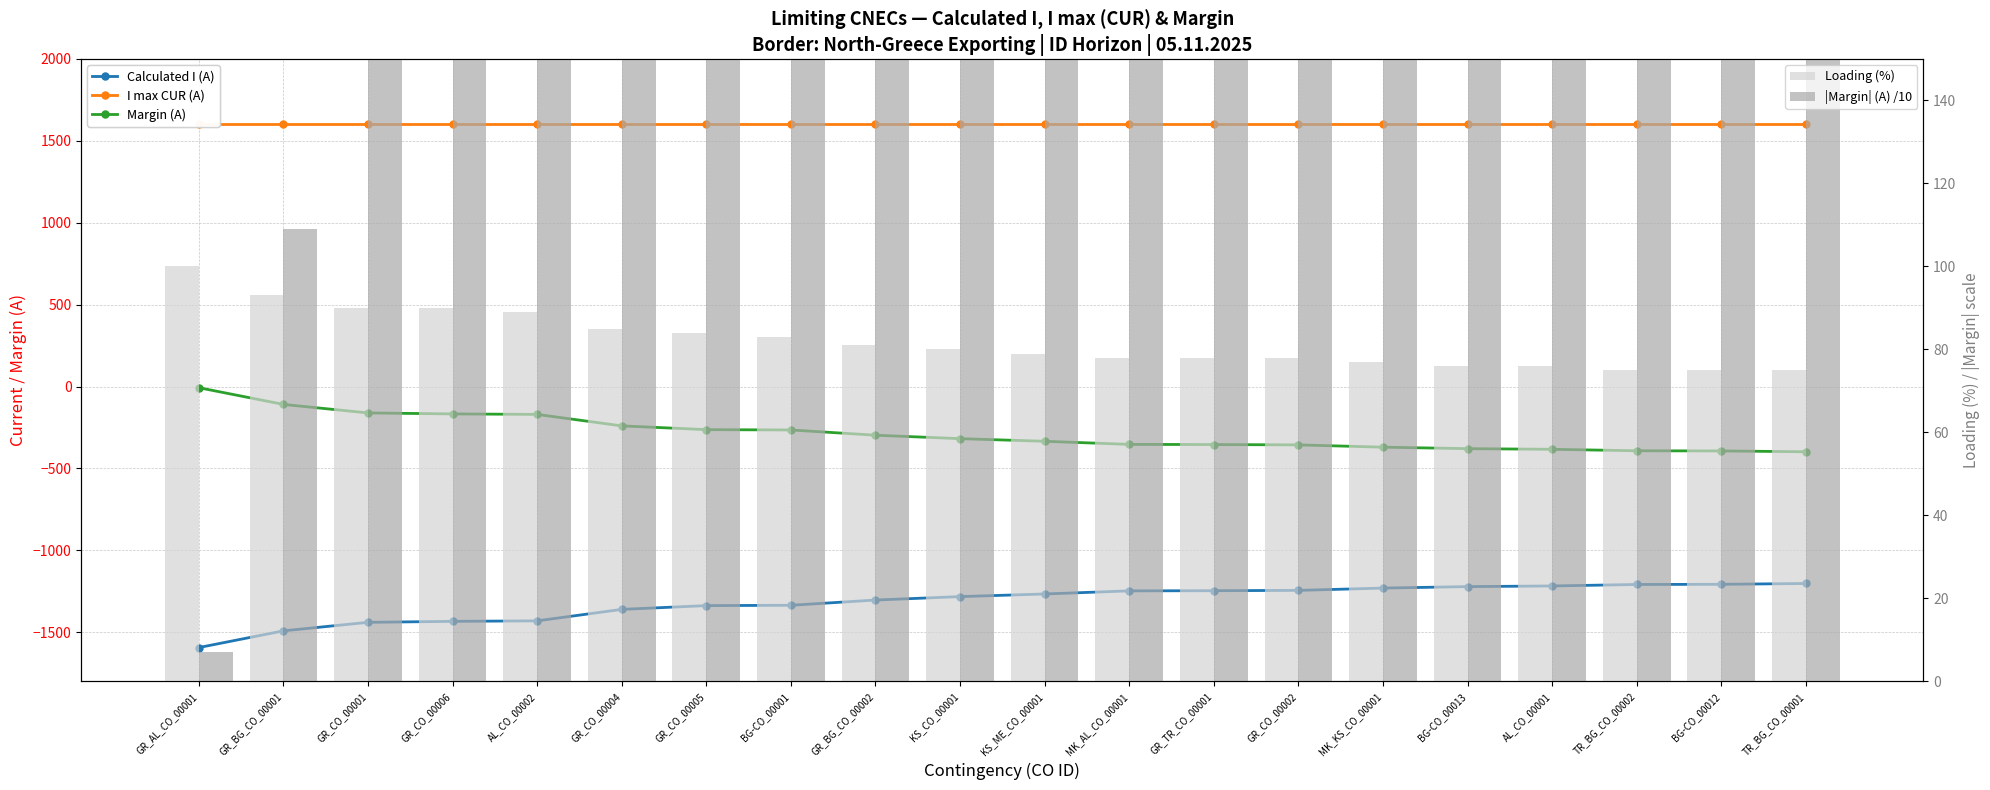

Which category has the highest value across all series?

GR_AL_CO_00001